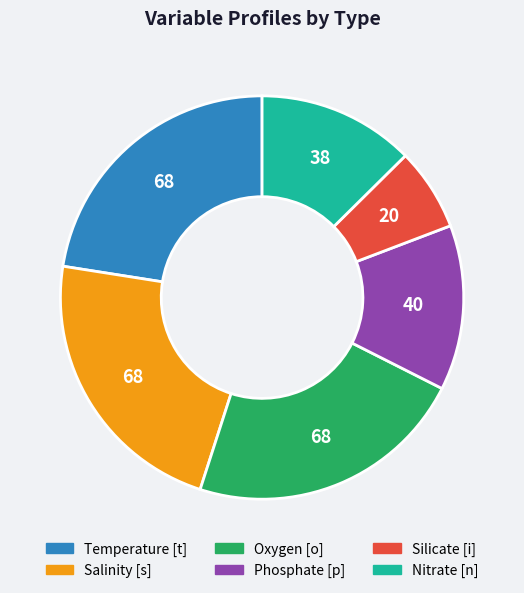

Is it true that Phosphate [p] is 13% of the pie?

True